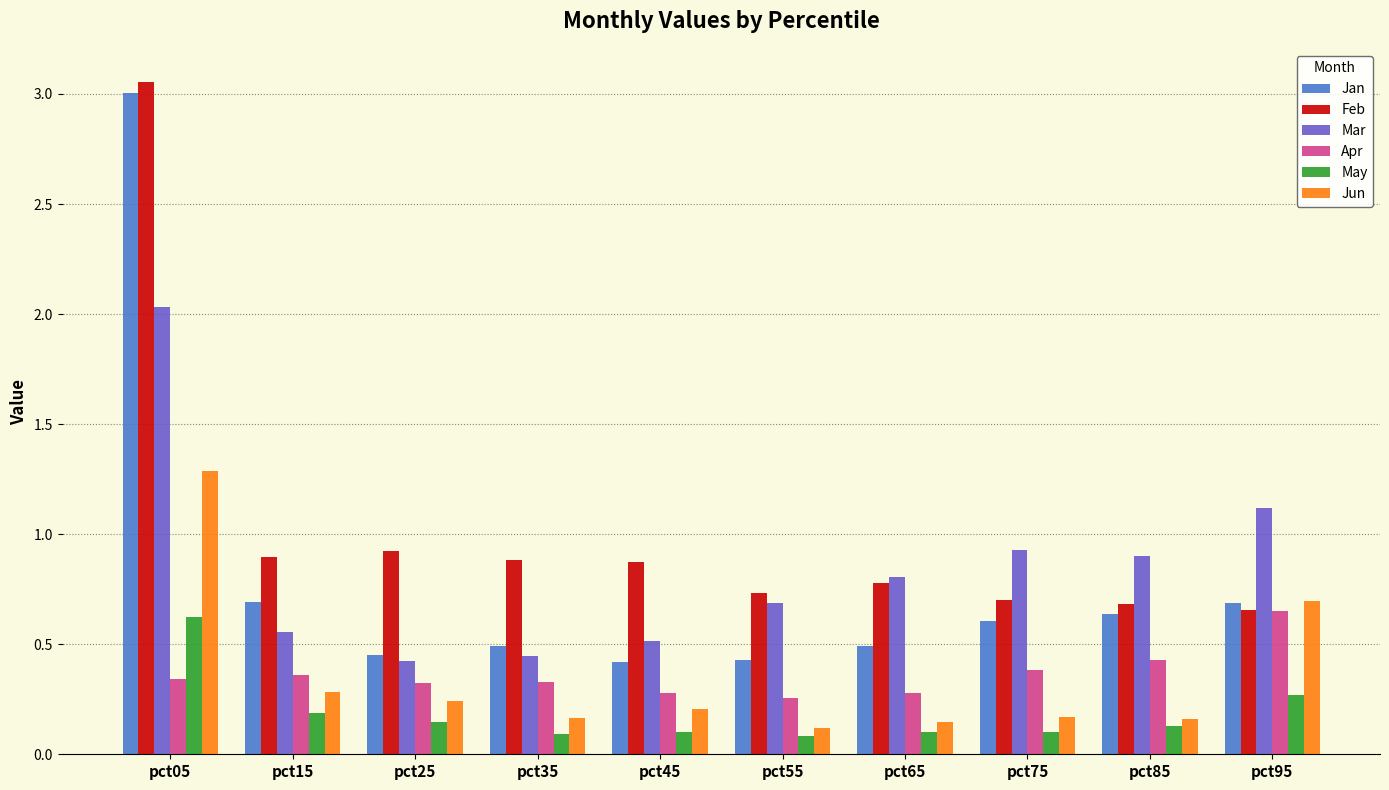

Between pct05 and pct85, which series saw the biggest shift?

Feb